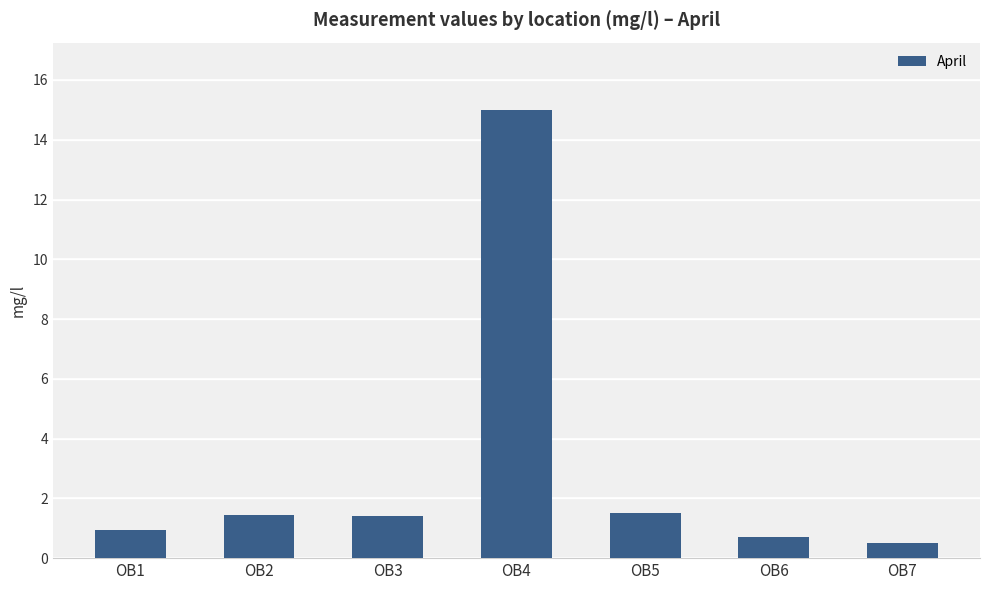

Does the chart contain any negative values?

No